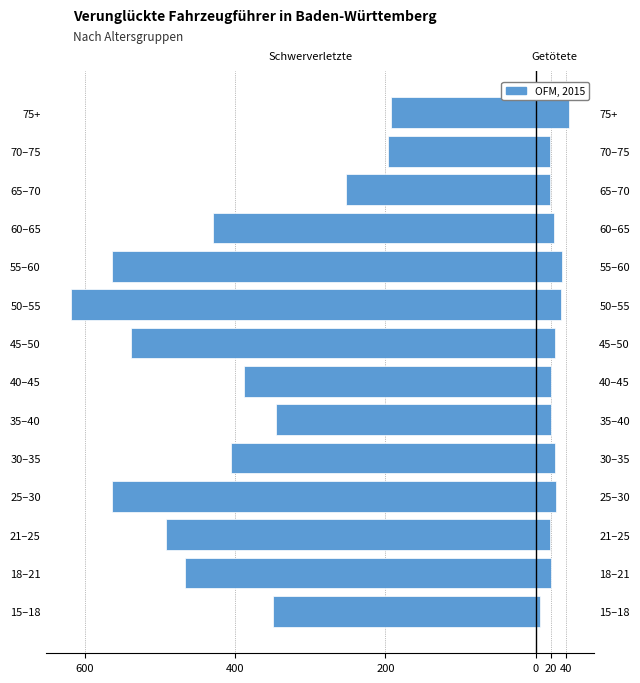

How many data points in Getötete are less than 24?

7